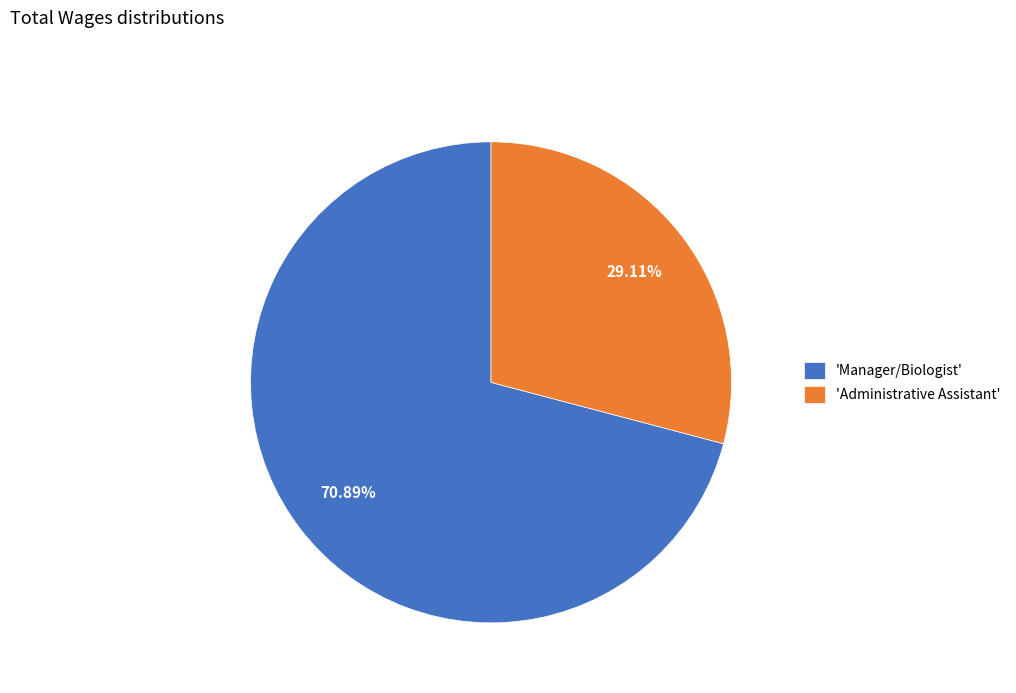

To the nearest percent, what is the difference between the largest and smallest slice percentages?

42%